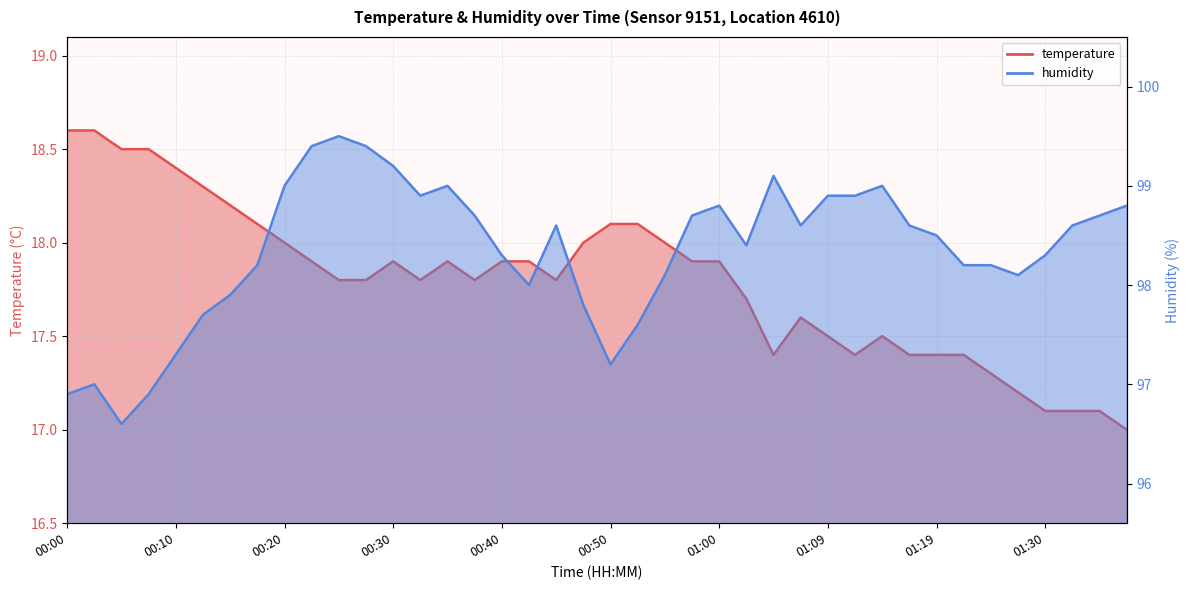

Which series has the largest range (max minus min)?

humidity